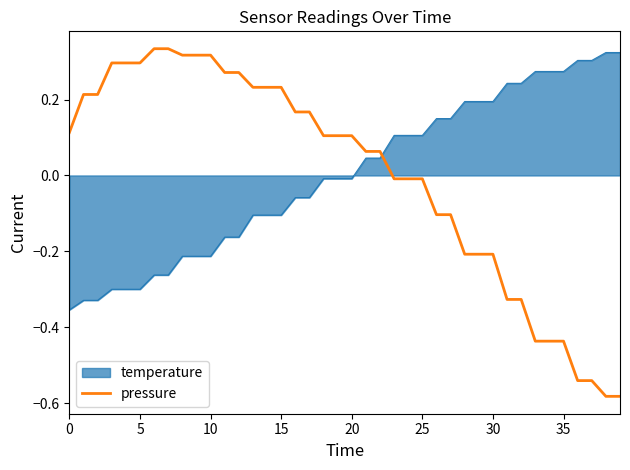

Which series has the largest range (max minus min)?

pressure